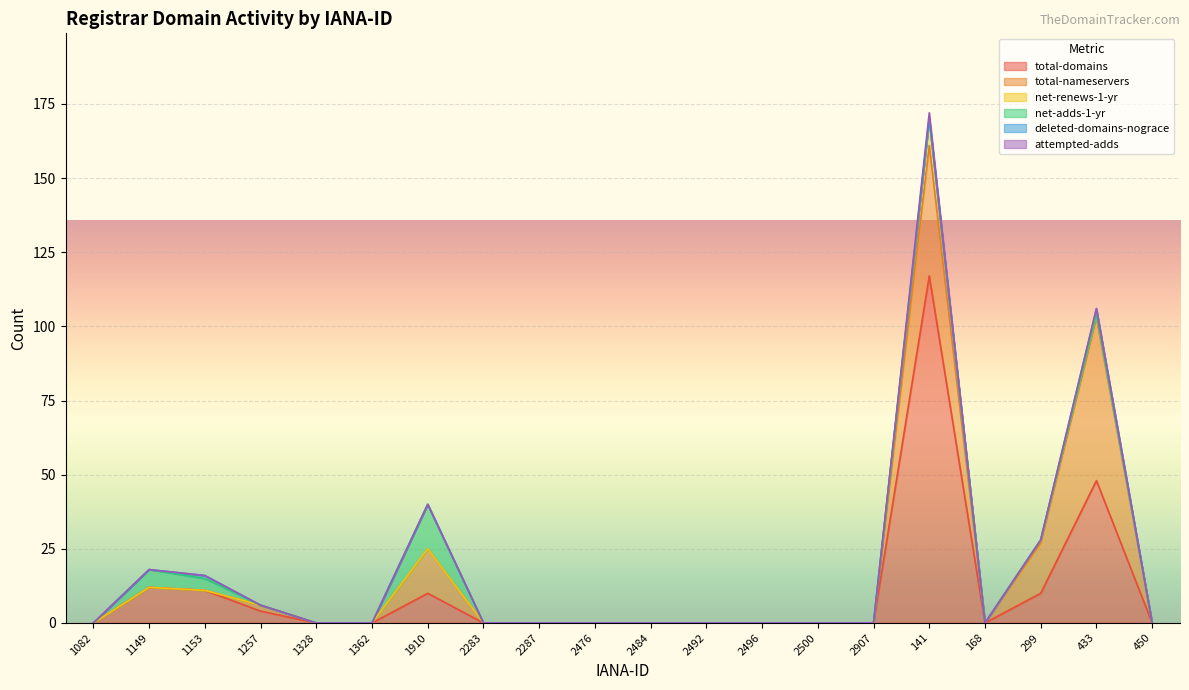

Which has a higher value, 1362 or 2496?

1362